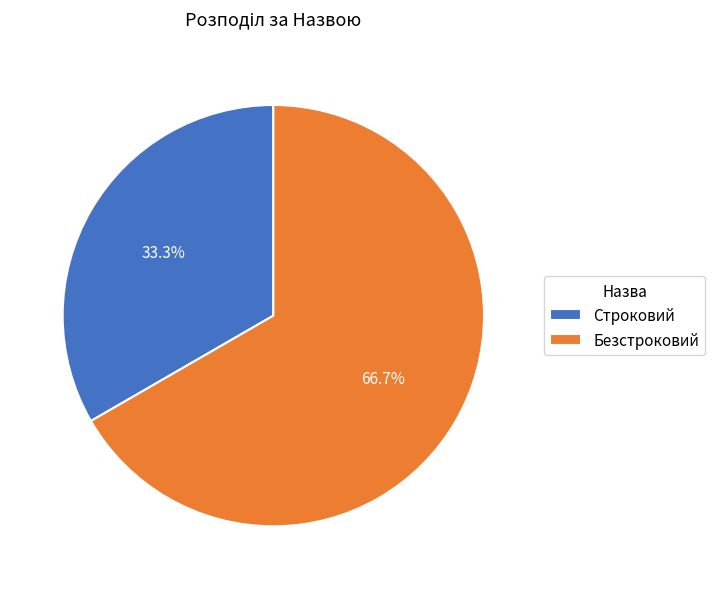

Rank the categories by value from lowest to highest.

Строковий, Безстроковий